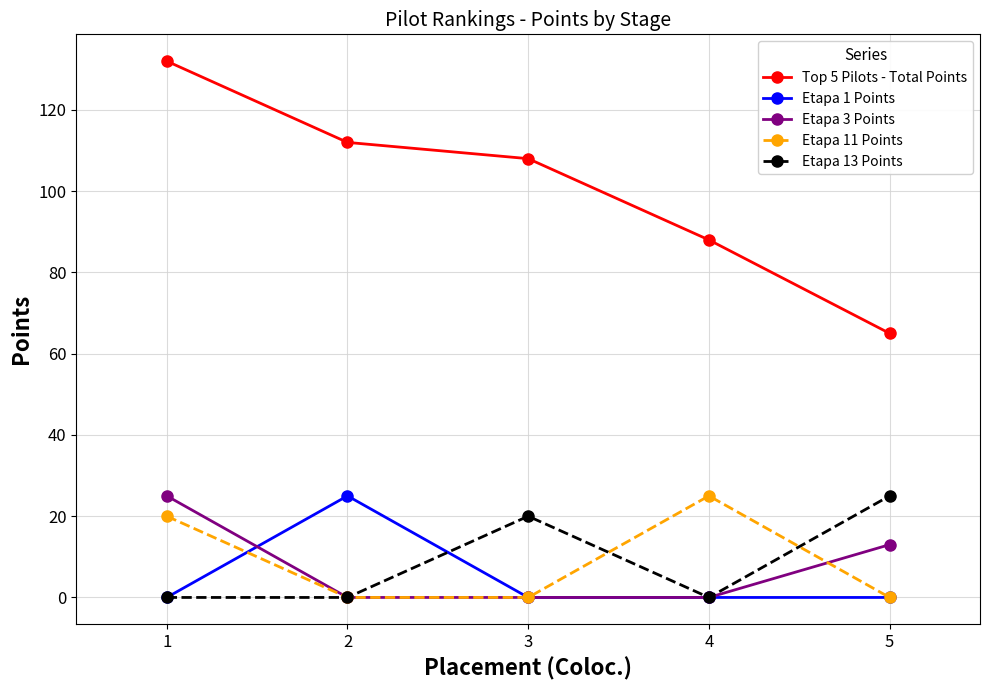

Count the number of data series in this chart.

5